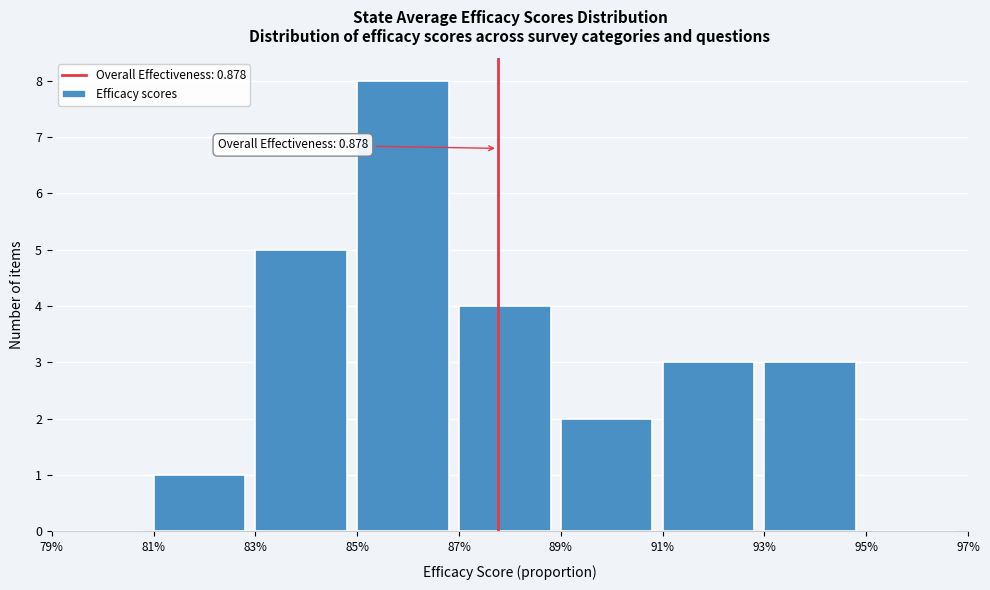

Reading left to right, extract all data points from this chart.

79%=0	81%=1	83%=5	85%=8	87%=4	89%=2	91%=3	93%=3	95%=0